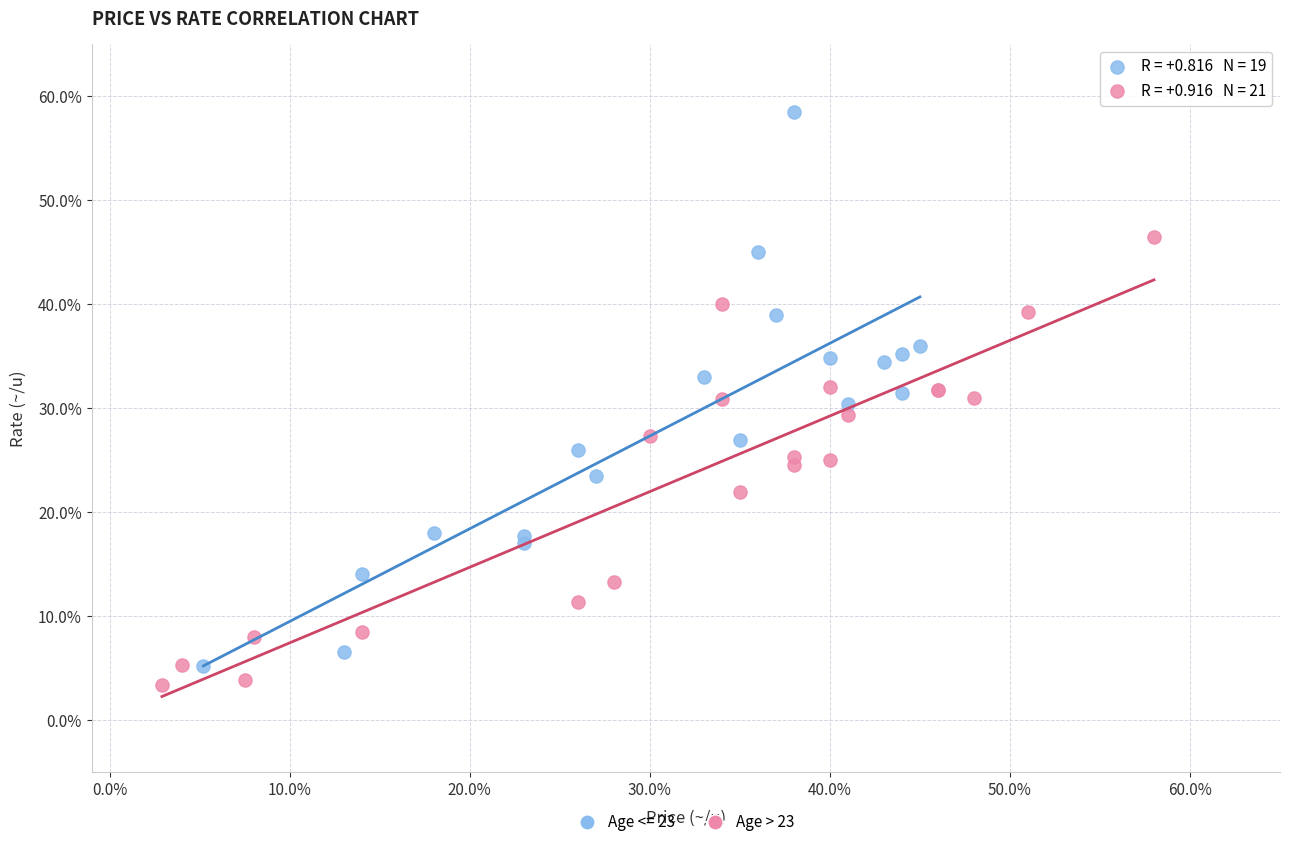

Which series reaches the maximum Y coordinate?

Age <= 23